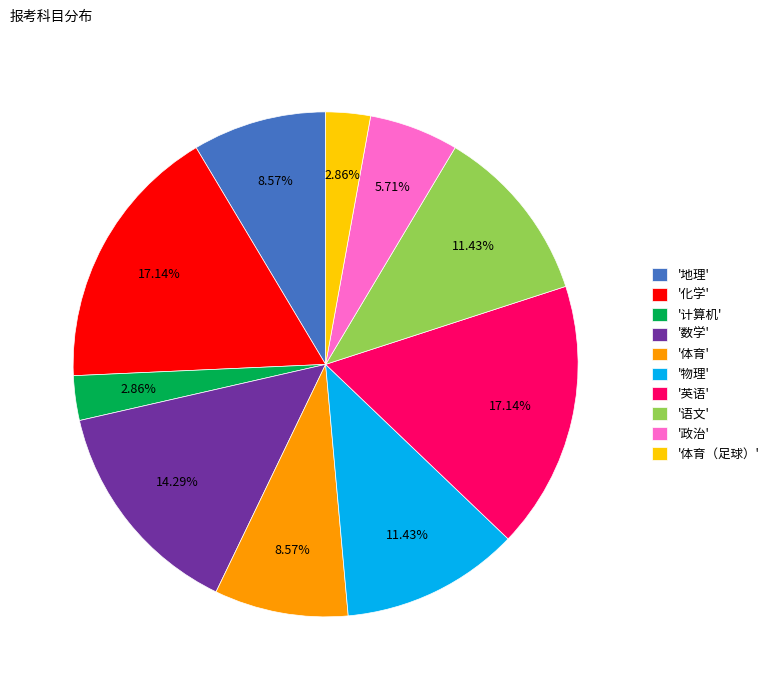

Combined, do '政治' and '数学' account for over 50%?

No